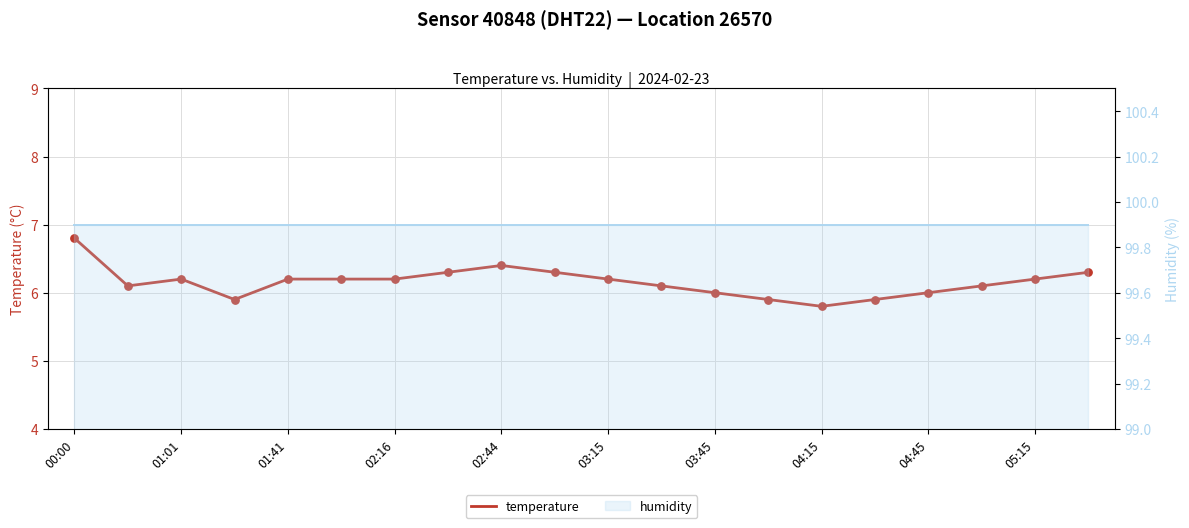

What is the total value across all series at 10?

106.1